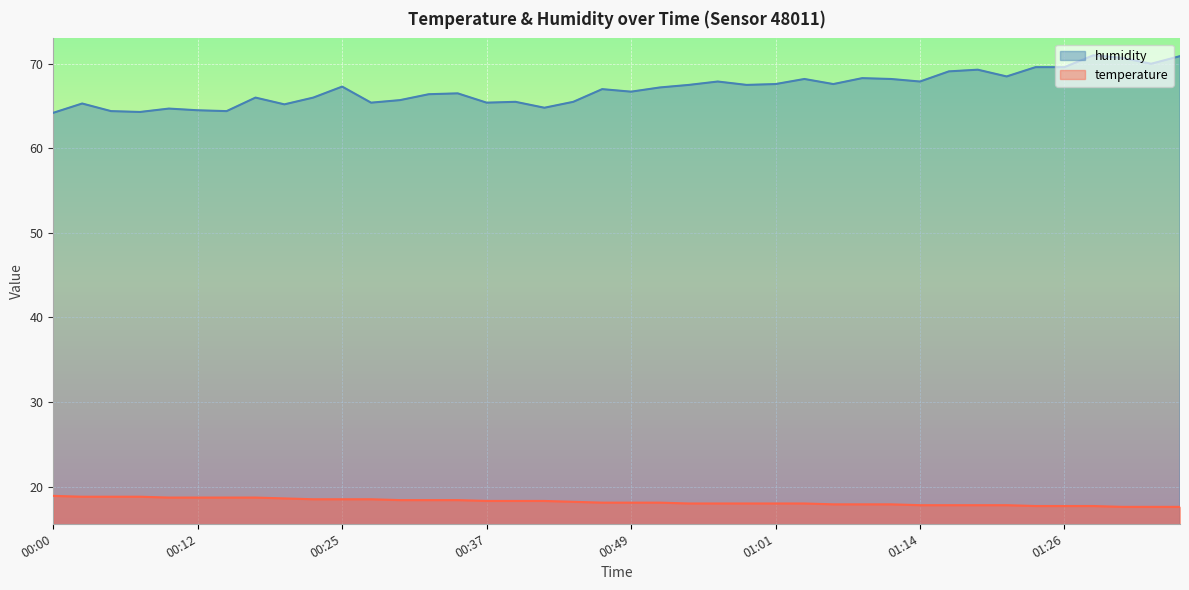

Does the chart display data point markers on the line(s)?

No